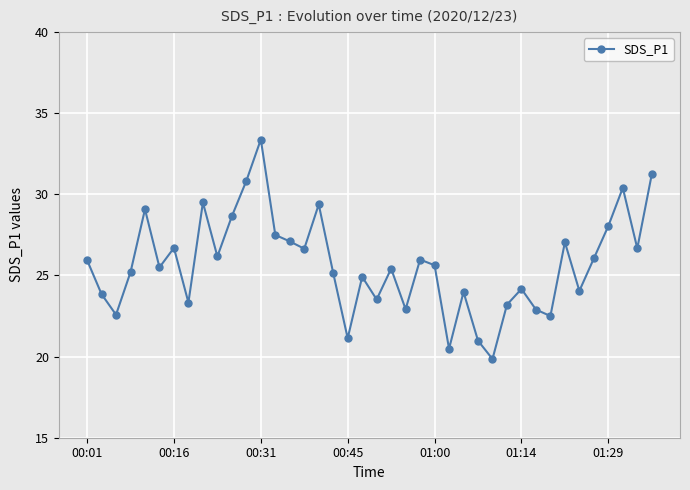

True or false: the data has more than 1 interior local peaks.

True